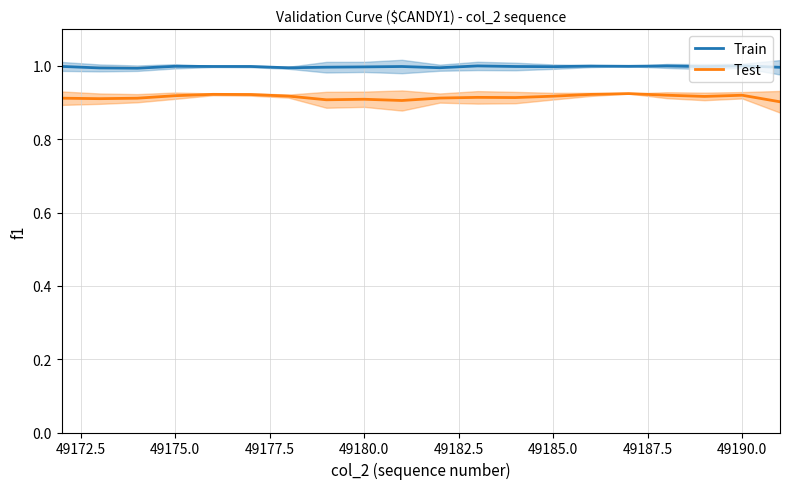

What is the minimum value for Train?

1.0